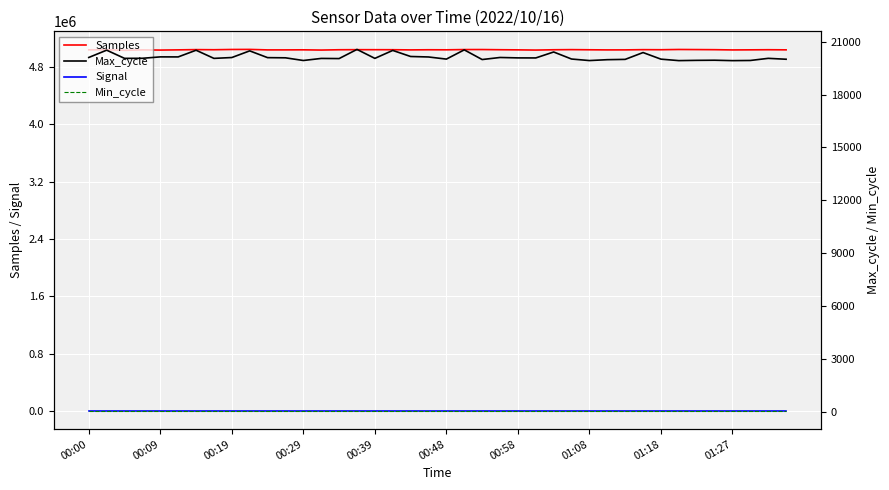

True or false: Samples and Min_cycle cross at least once.

False